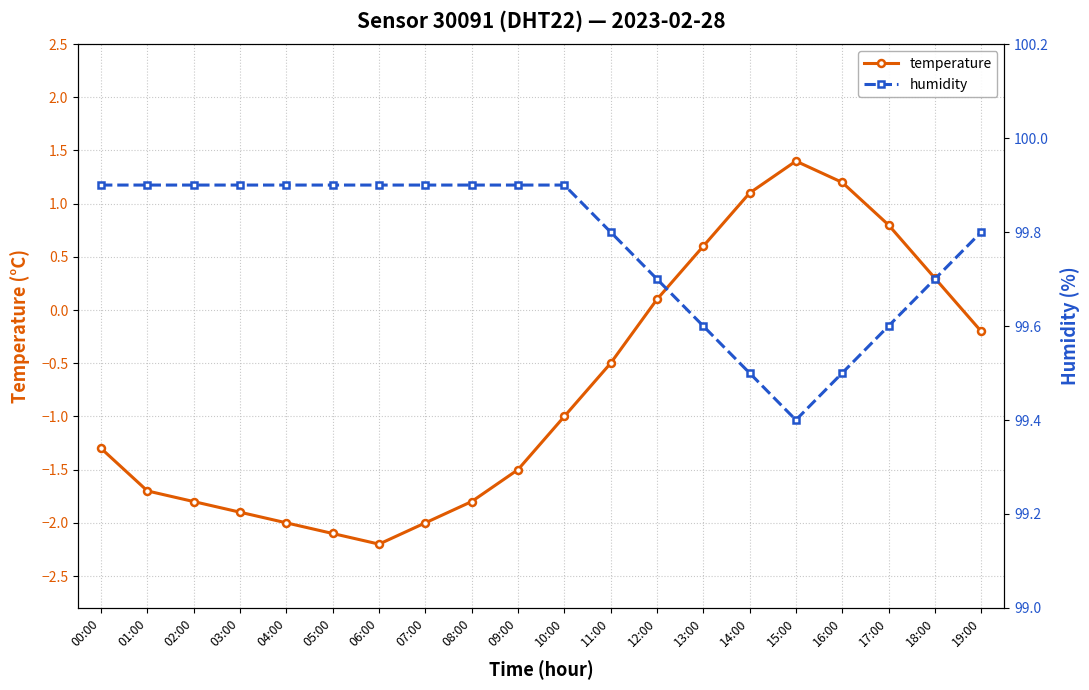

What is the value of the temperature point at the 11th from the left?

-1.0